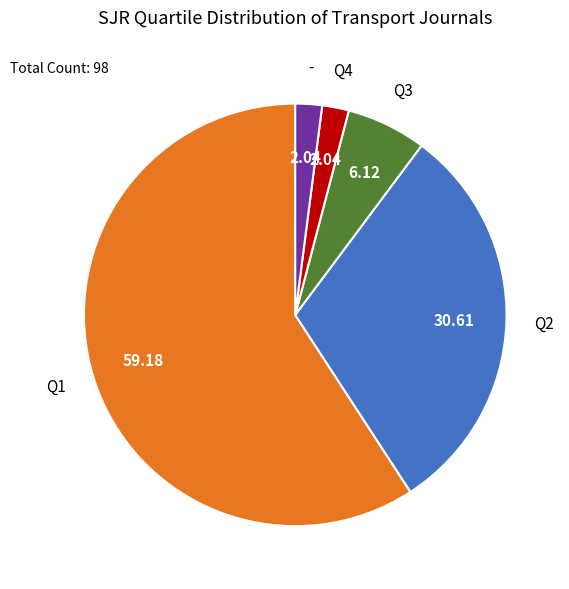

What is the largest slice in the pie chart?

Q1